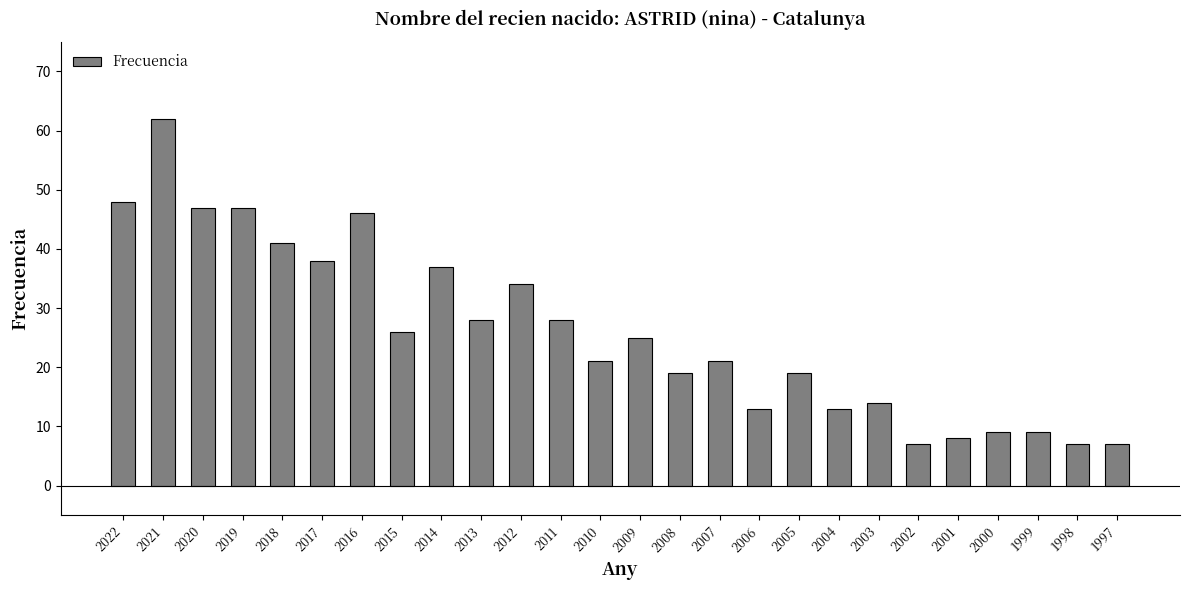

What is the sum of the values at 2016 and 2003?

60